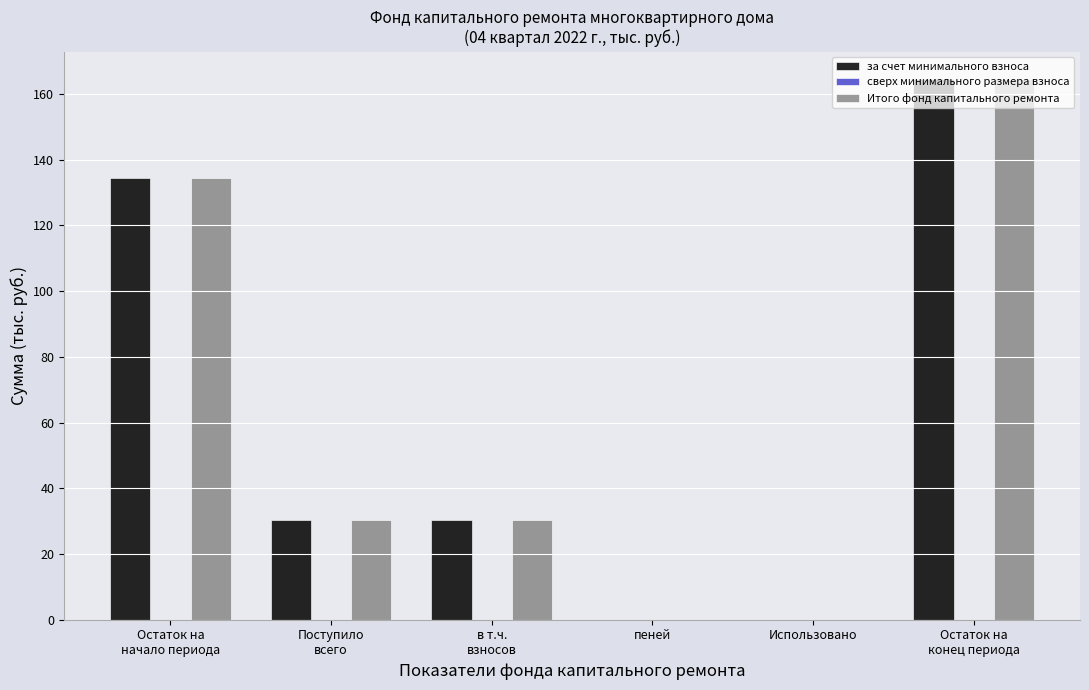

What is the maximum value for Итого фонд капитального ремонта?

164.6